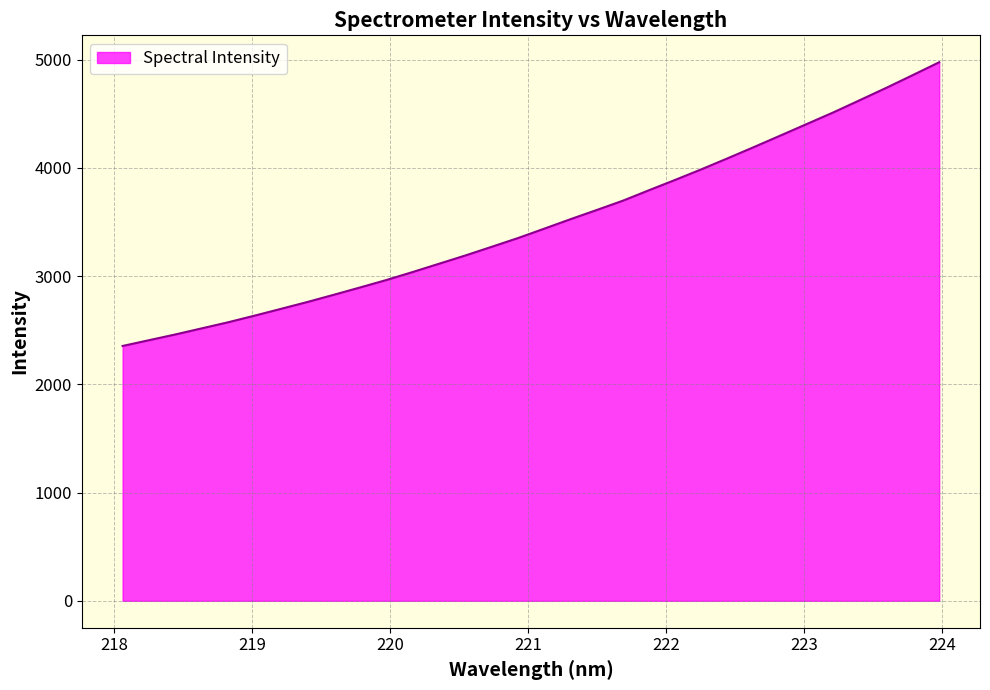

True or false: the data has more than 1 interior local peaks.

False